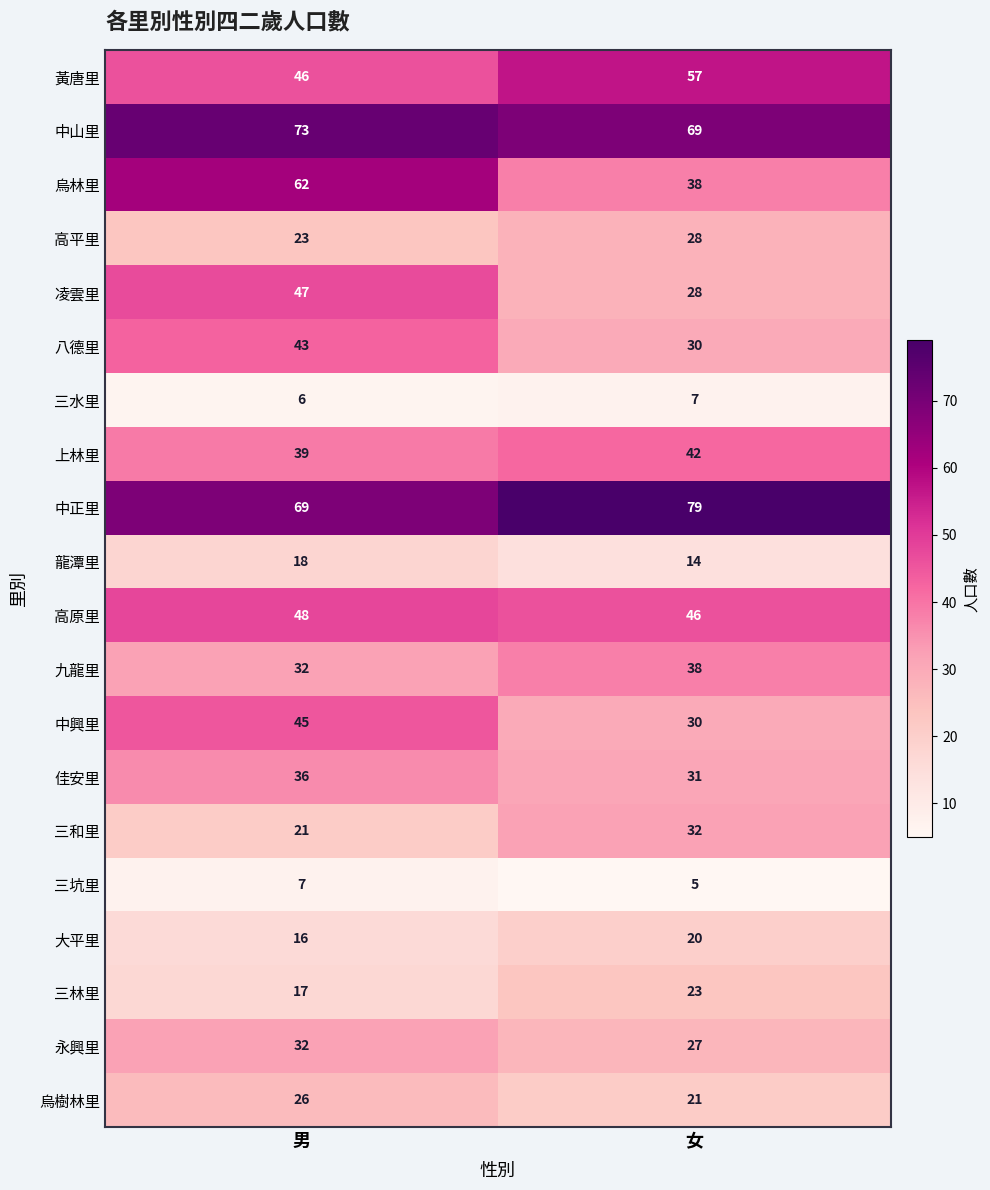

What is the total value across all series at 女?

665